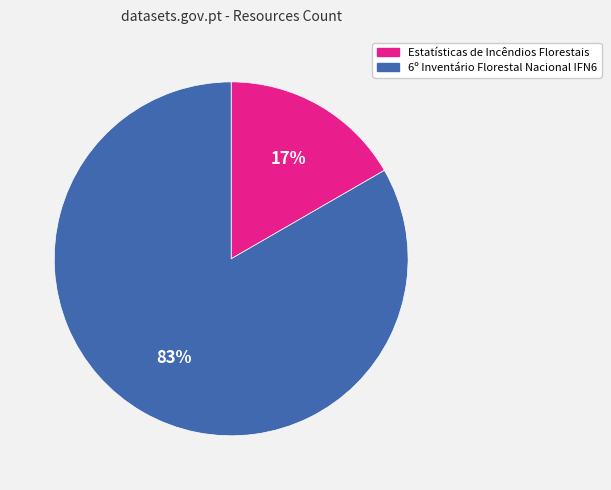

Rank the categories by value from lowest to highest.

Estatísticas de Incêndios Florestais, 6º Inventário Florestal Nacional IFN6